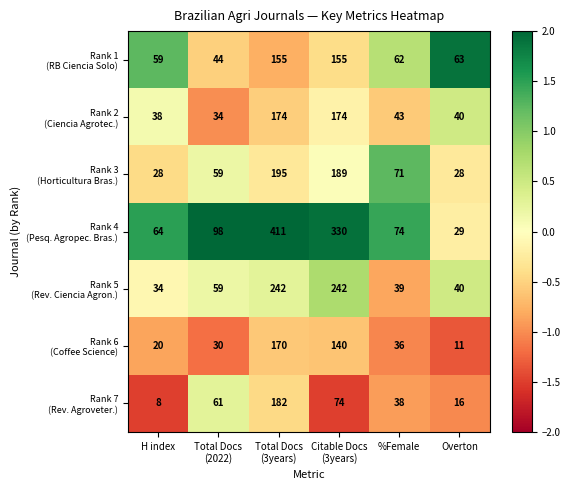

What is the maximum value shown in the chart?

411